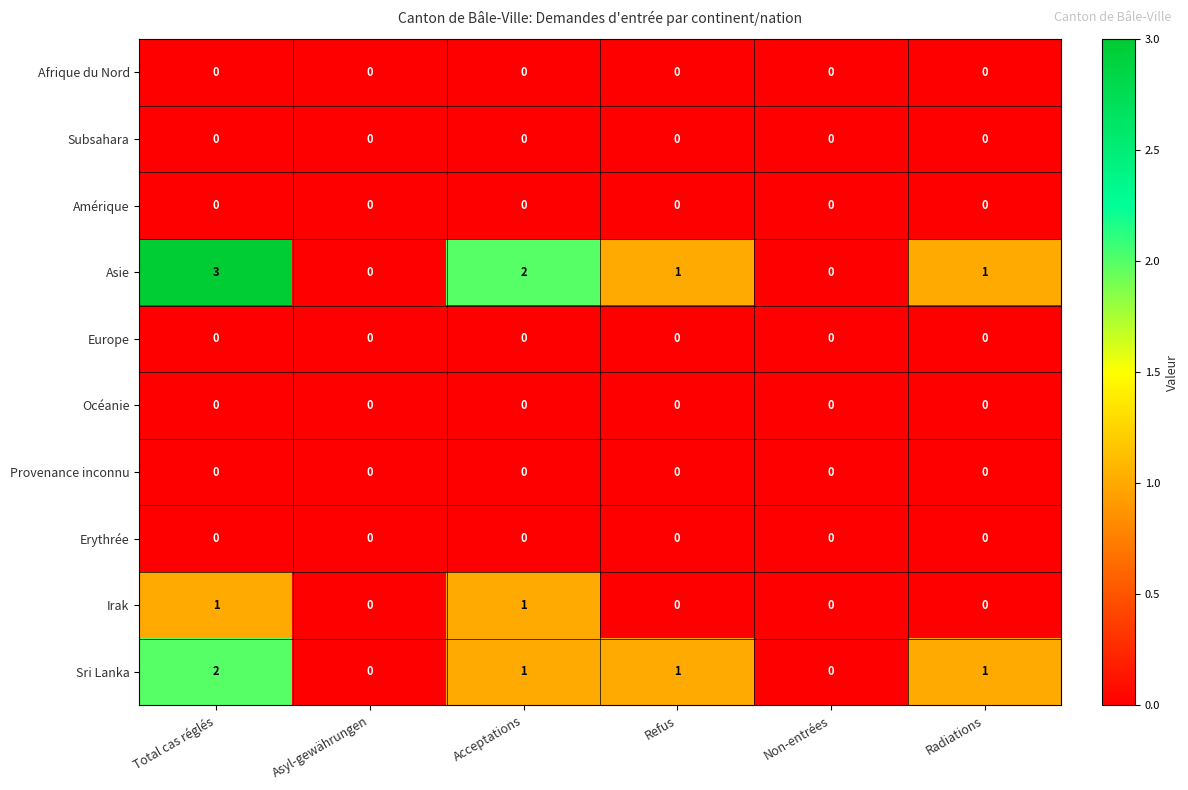

How many categories are shown in the chart?

6